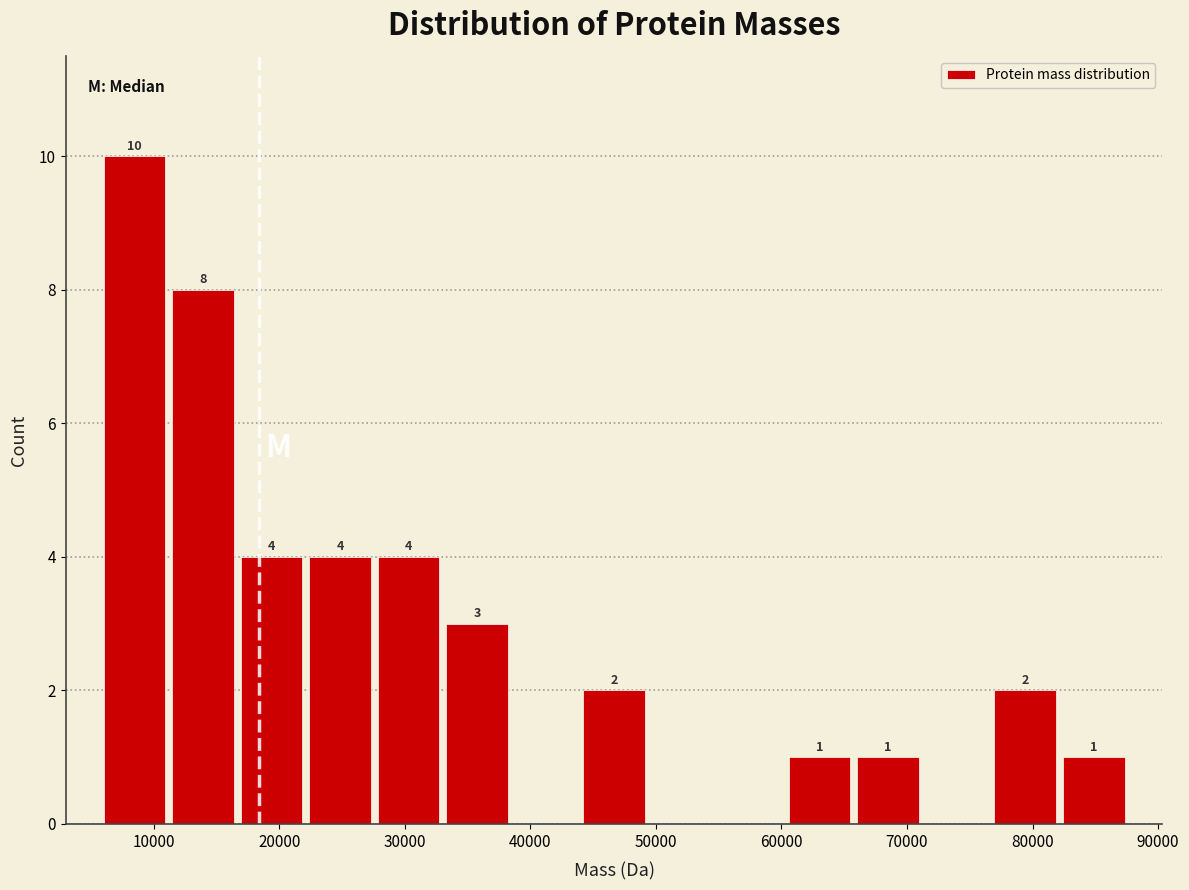

Which range on the x-axis has the tallest bar?

6000 to 11000